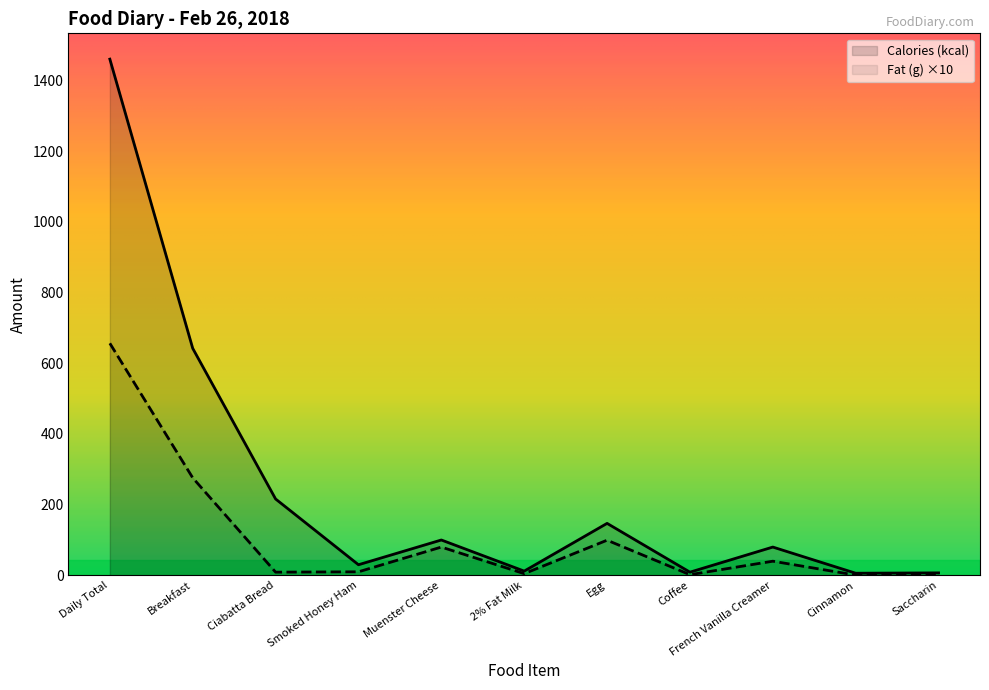

How many lines are shown in the chart?

2